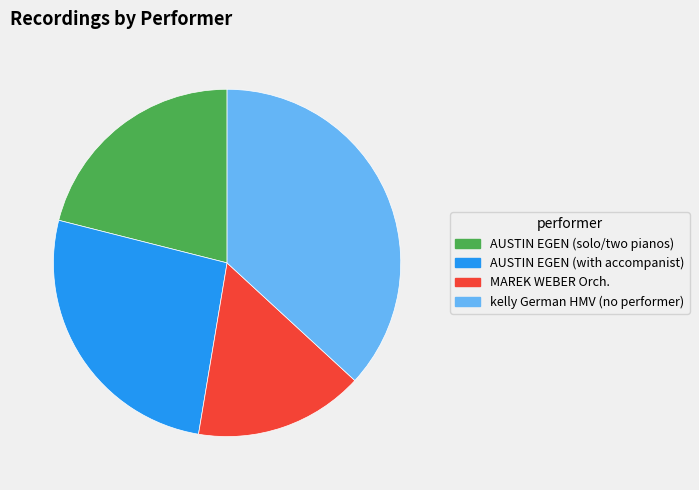

How many segments does this pie chart have?

4